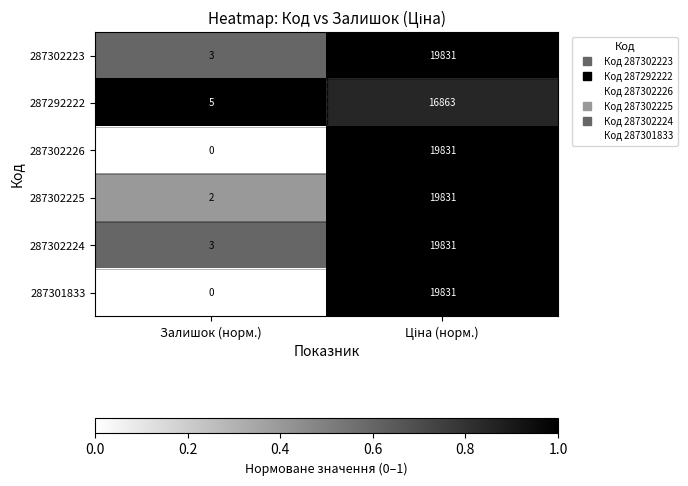

What is the total value across all series at Залишок (норм.)?

13